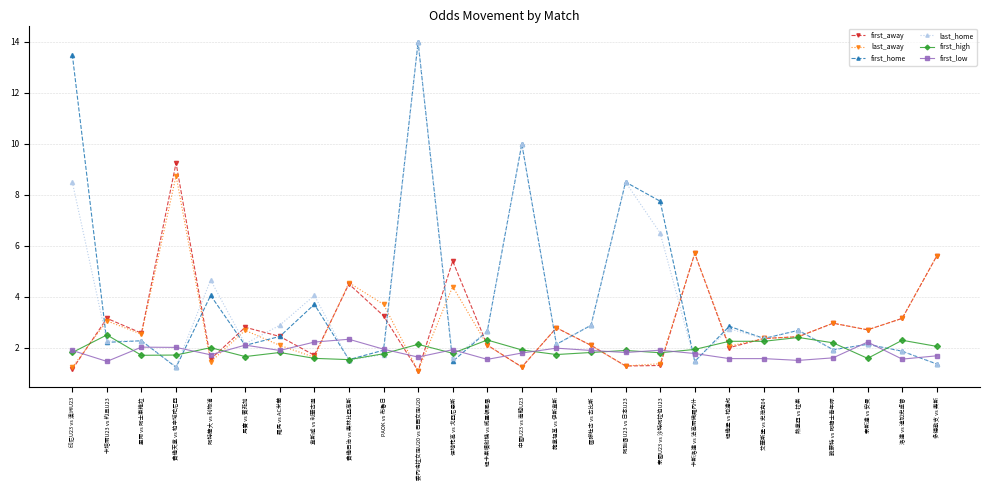

What position from the left is 費倫巴治 vs 奧林比亞高斯?

9